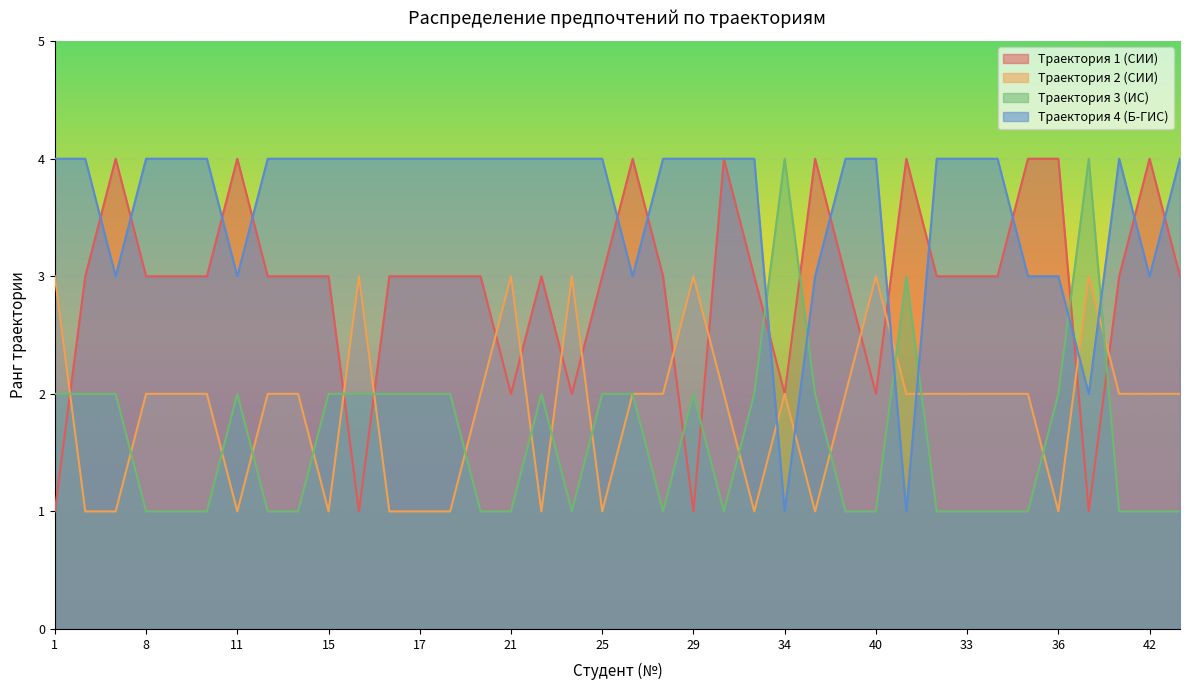

At which category does the chart reach its minimum across all series?

1